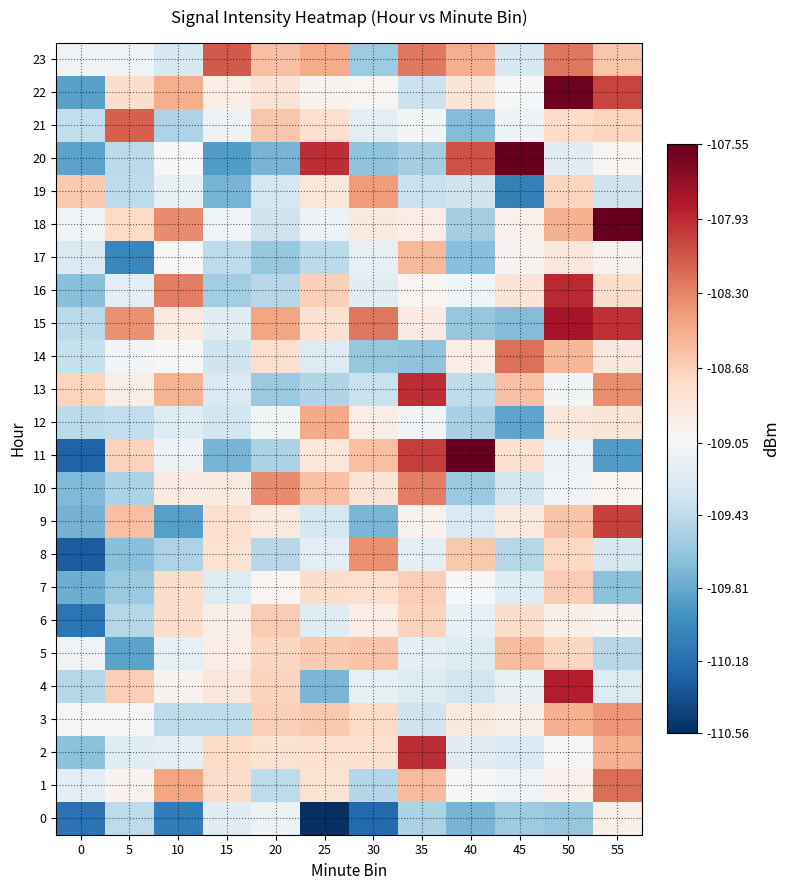

Which label corresponds to the largest value in the chart?

40